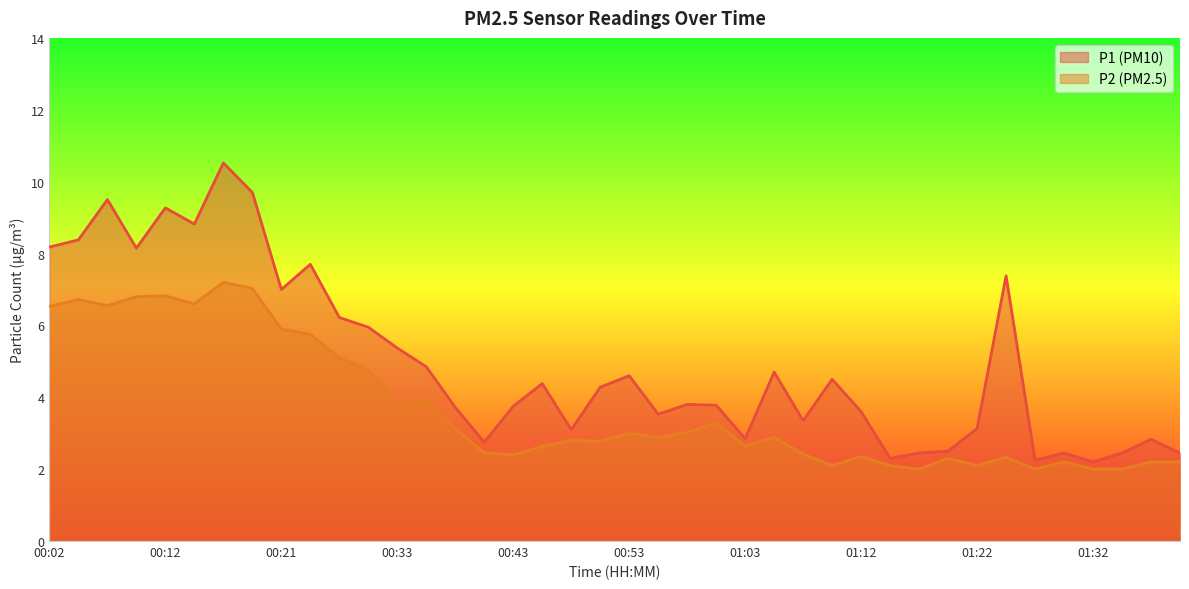

Reading left to right, extract all data points from this chart.

P1: 00:02=8.2	00:04=8.4	00:07=9.5	00:09=8.2	00:12=9.3	00:14=8.8	00:16=10.5	00:19=9.7	00:21=7.0	00:26=7.7	00:29=6.2	00:31=6.0	00:33=5.4	00:36=4.8	00:38=3.7	00:41=2.8	00:43=3.8	00:46=4.4	00:48=3.1	00:51=4.3	00:53=4.6	00:55=3.5	00:58=3.8	01:00=3.8	01:03=2.9	01:05=4.7	01:08=3.4	01:10=4.5	01:12=3.6	01:15=2.3	01:17=2.5	01:20=2.5	01:22=3.1	01:25=7.4	01:27=2.2	01:30=2.5	01:32=2.2	01:34=2.5	01:37=2.8	01:39=2.5
P2: 00:02=6.5	00:04=6.7	00:07=6.5	00:09=6.8	00:12=6.8	00:14=6.6	00:16=7.2	00:19=7.0	00:21=5.9	00:26=5.8	00:29=5.1	00:31=4.8	00:33=3.9	00:36=3.9	00:38=3.1	00:41=2.5	00:43=2.4	00:46=2.6	00:48=2.8	00:51=2.8	00:53=3.0	00:55=2.9	00:58=3.0	01:00=3.3	01:03=2.6	01:05=2.9	01:08=2.4	01:10=2.1	01:12=2.4	01:15=2.1	01:17=2.0	01:20=2.3	01:22=2.1	01:25=2.3	01:27=2.0	01:30=2.2	01:32=2.0	01:34=2.0	01:37=2.2	01:39=2.2